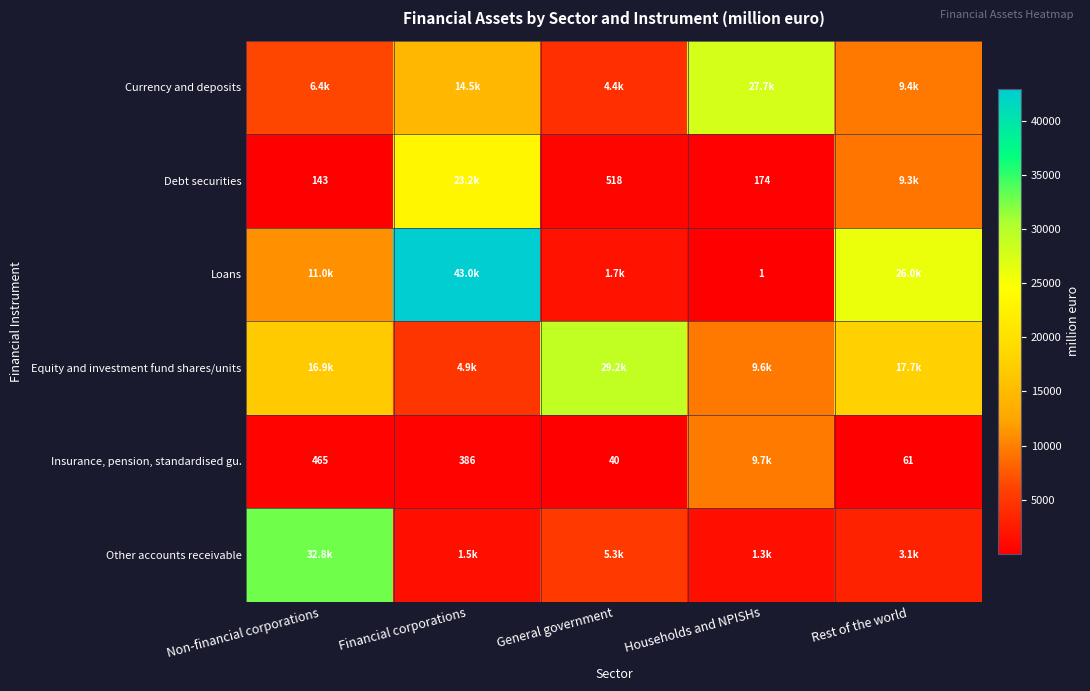

What is the highest value of the Other accounts receivable series?

32777.4